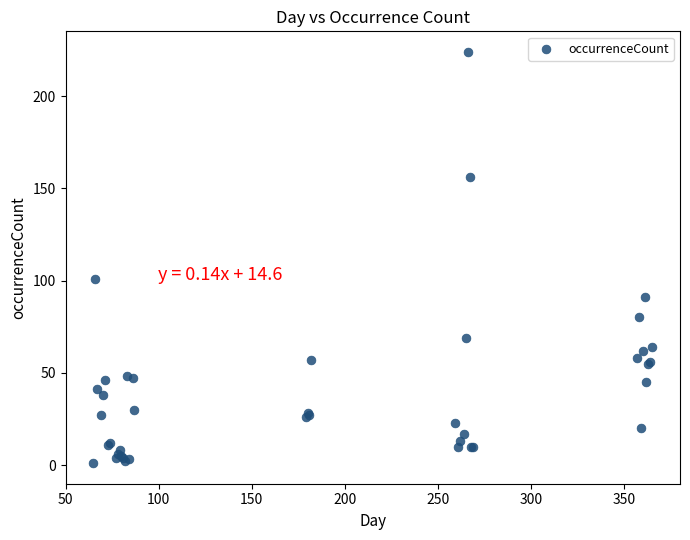

What Y value in the scatter plot is closest to 112?

101